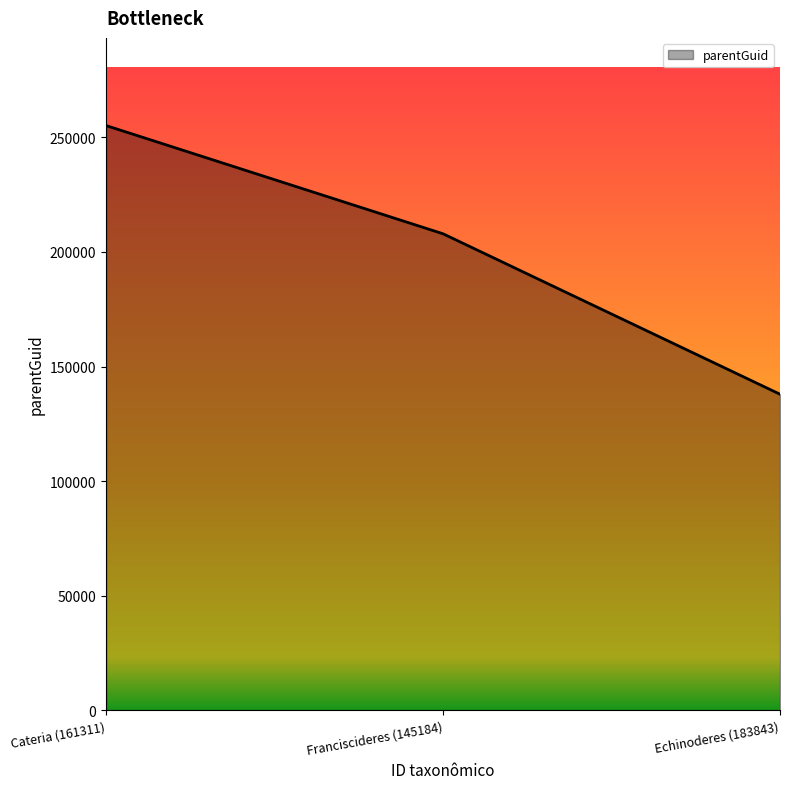

What is the average value?

200353